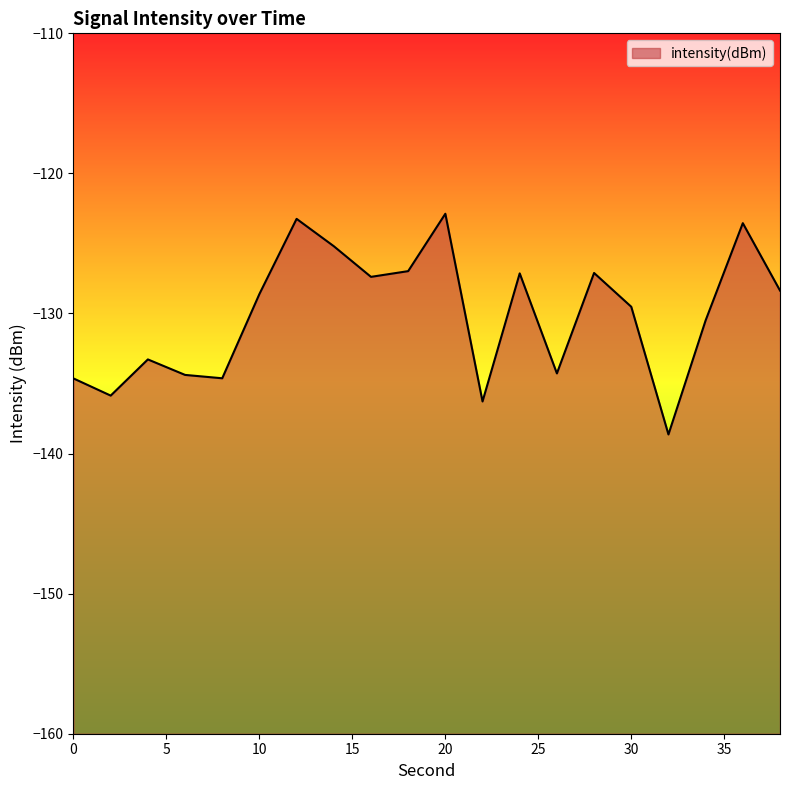

What is the smallest value displayed?

-138.6